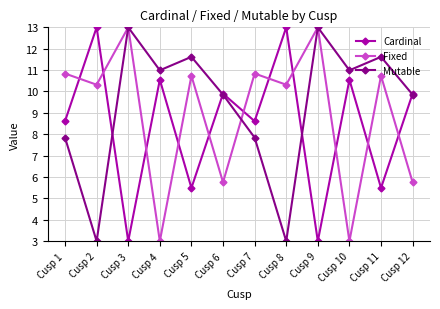

Between Cusp 6 and Cusp 8, which series saw the biggest shift?

Mutable